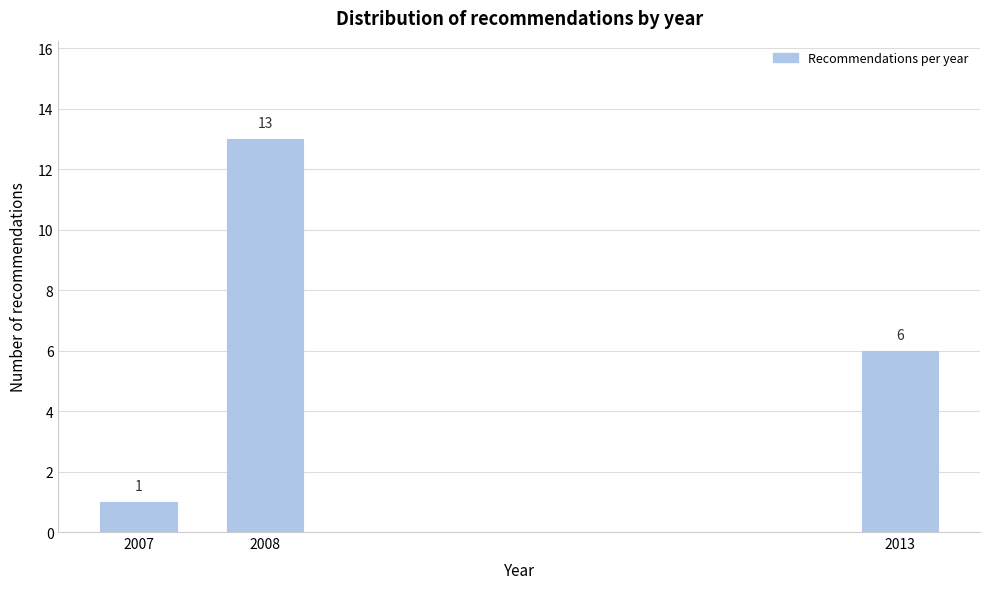

Reading left to right, what are all the values shown in this chart?

2007=1	2008=13	2013=6